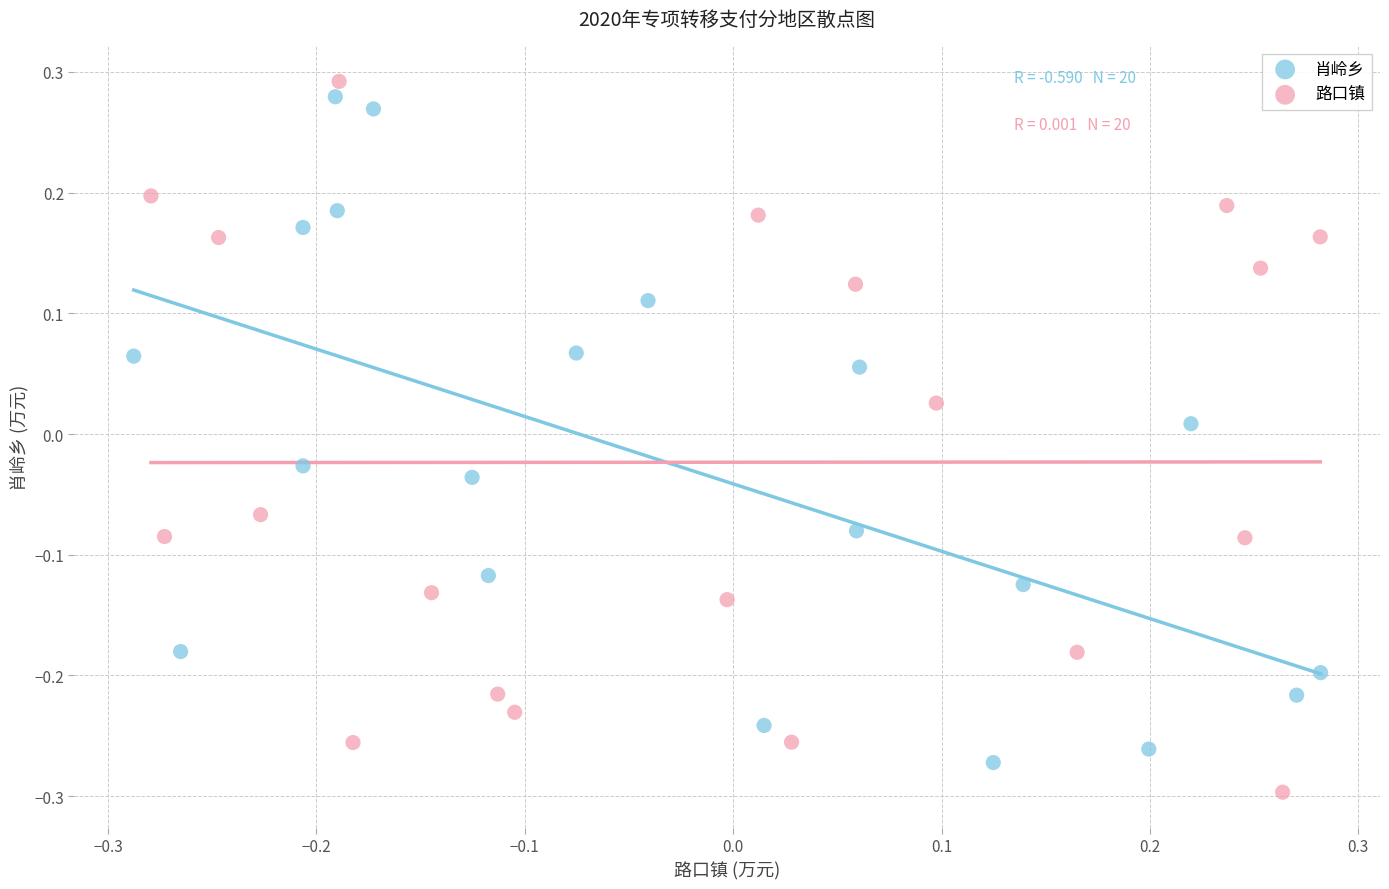

What are all the series names shown in the legend?

肖岭乡, 路口镇